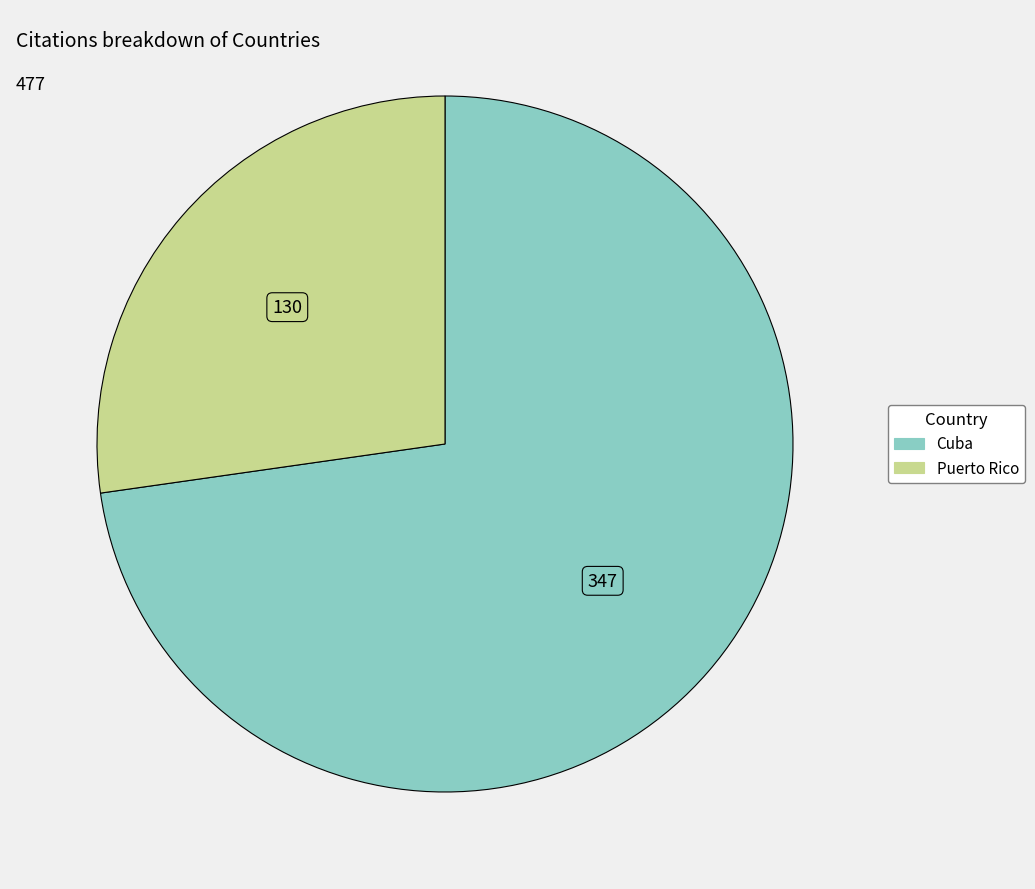

What is the largest slice in the pie chart?

Cuba